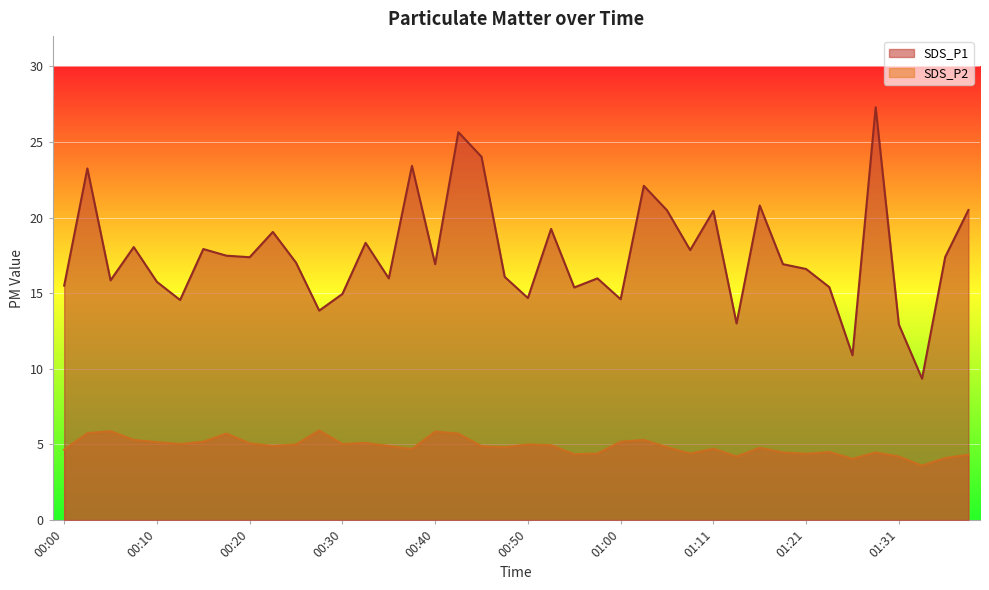

Is the value of SDS_P1 at 01:36 greater than the value of SDS_P2 at 01:18?

Yes